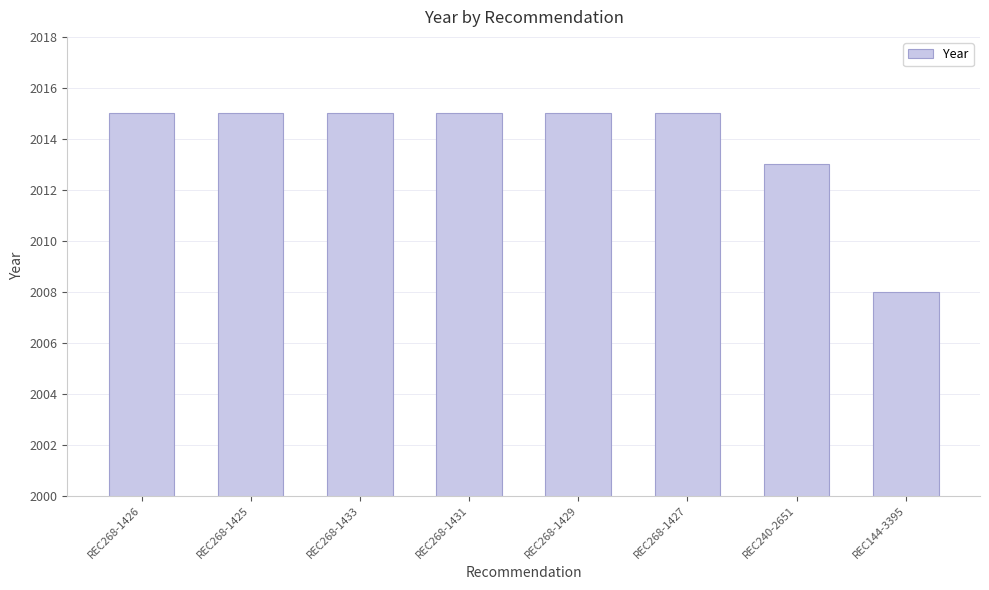

Approximately how many times larger is the value at REC144-3395 compared to REC240-2651?

1.0